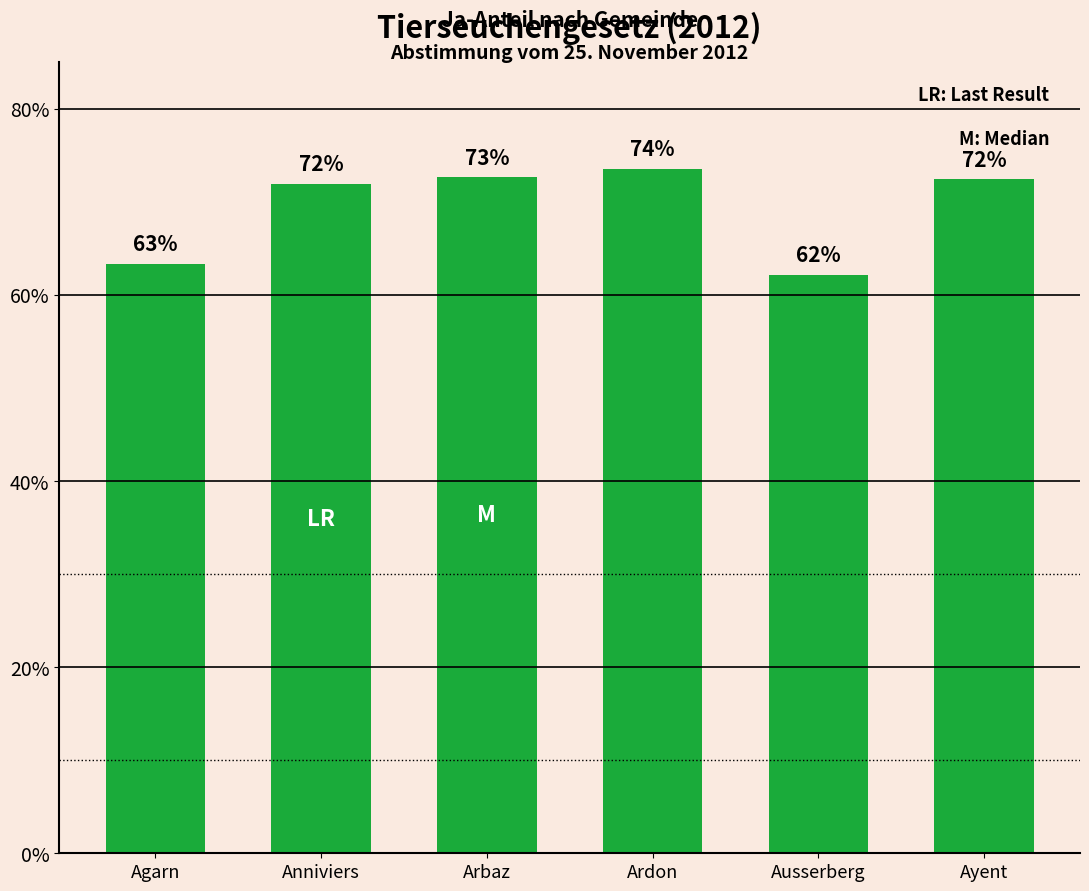

Is it true that the value at Ardon is 17.3?

False